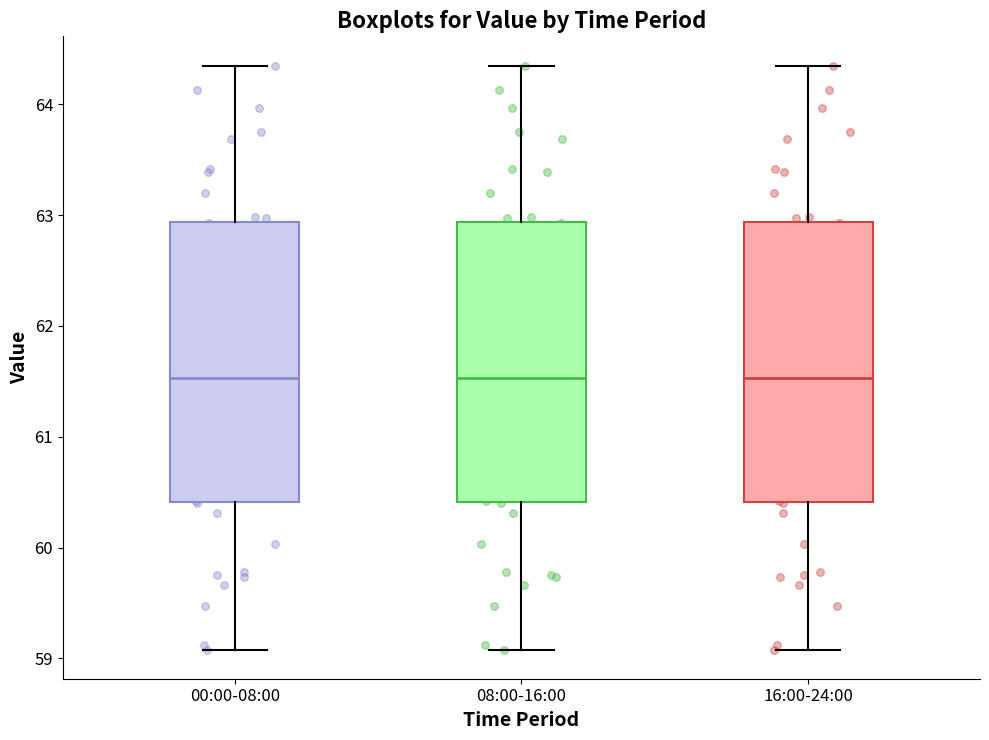

Reading left to right, read every box against the y-axis: the position of its median line, the range the box covers, and the ends of its whiskers. The values are not printed on the chart, so give them approximately, as read against the axis.

00:00-08:00: median 61.5, box 60.4 to 62.9, whiskers 59.1 to 64.4
08:00-16:00: median 61.5, box 60.4 to 62.9, whiskers 59.1 to 64.4
16:00-24:00: median 61.5, box 60.4 to 62.9, whiskers 59.1 to 64.4